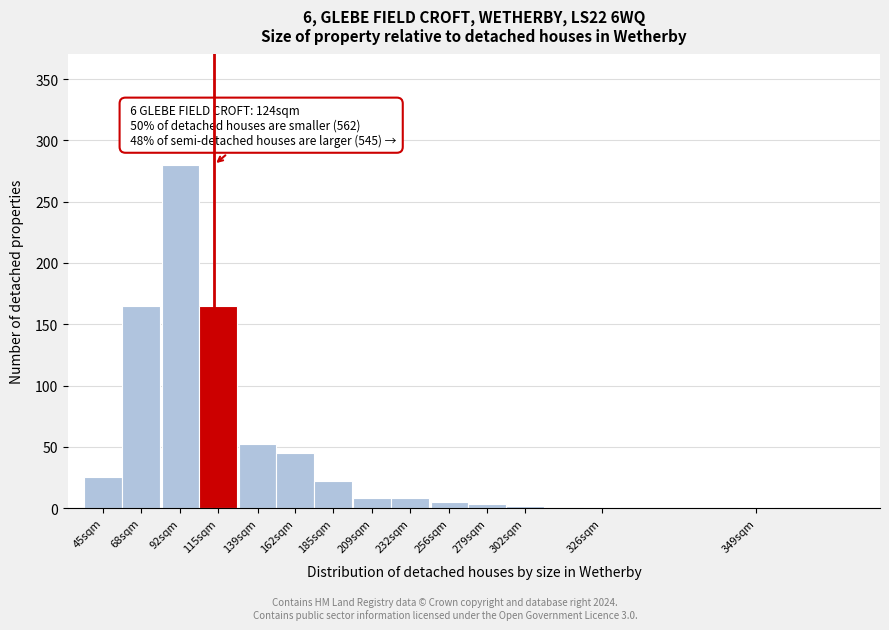

At which category does the chart reach its peak across all series?

92sqm